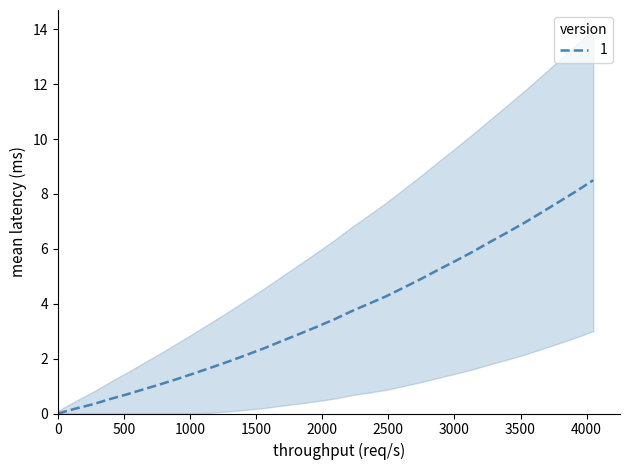

What position from the left is 222.6447?

25